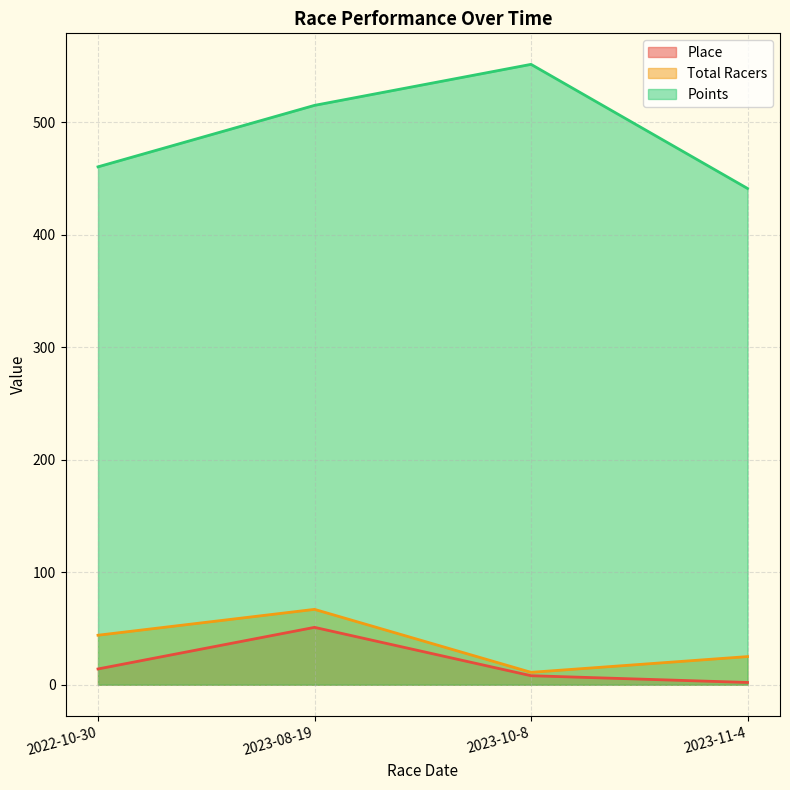

The Points series shows 777.8 at 2023-10-8. True or false?

False